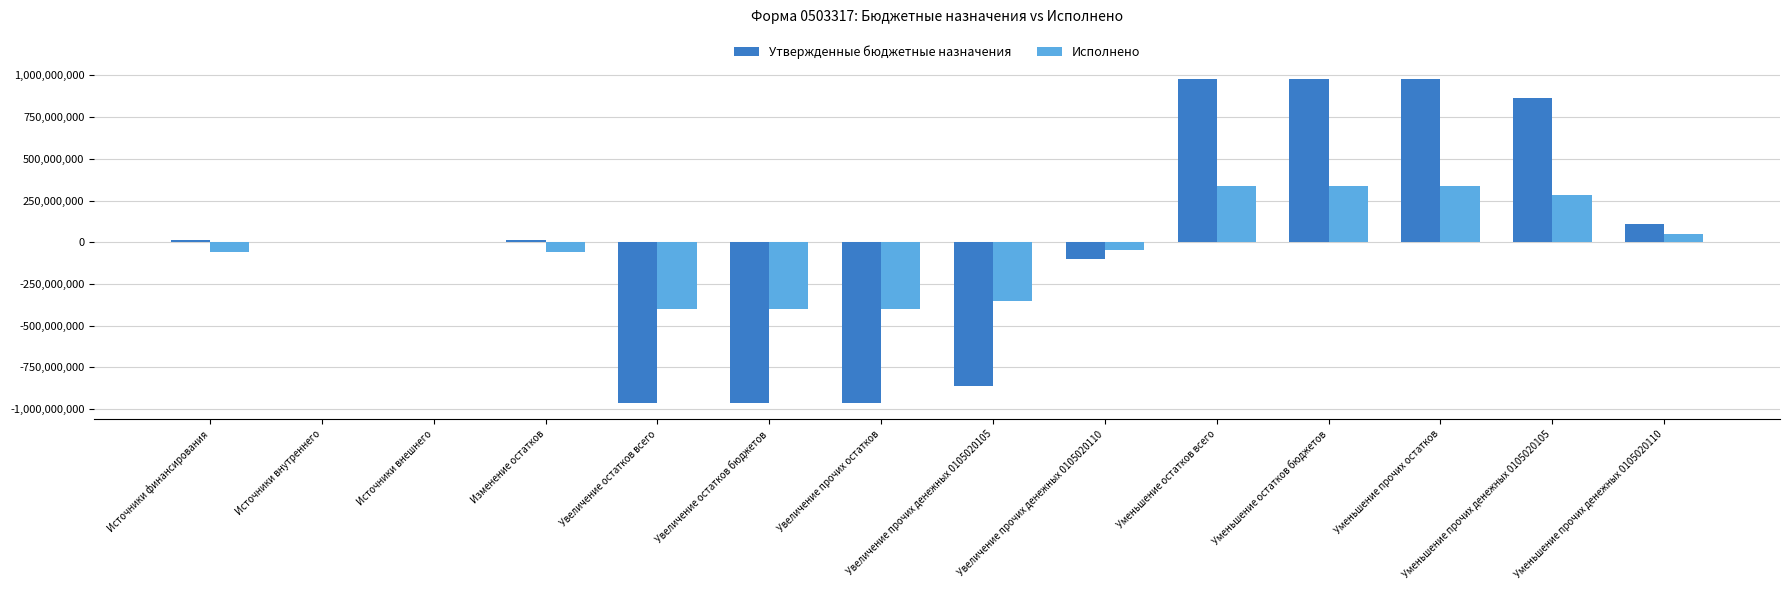

At which label does Утвержденные бюджетные назначения first exceed 15463543?

Источники финансирования